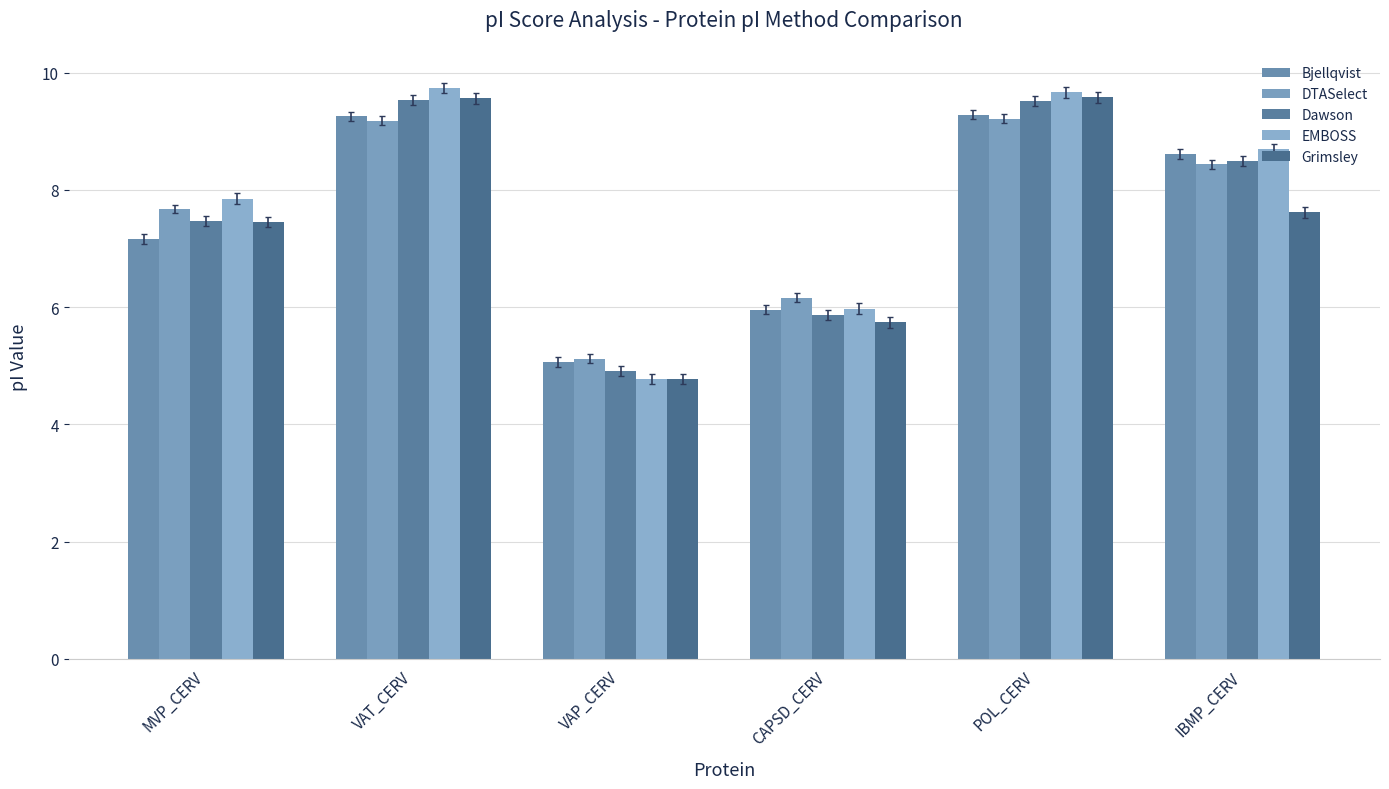

Reading right to left, extract all data points from this chart.

Bjellqvist: 8.6	9.3	6.0	5.1	9.3	7.2
DTASelect: 8.4	9.2	6.2	5.1	9.2	7.7
Dawson: 8.5	9.5	5.9	4.9	9.5	7.5
EMBOSS: 8.7	9.7	6.0	4.8	9.7	7.8
Grimsley: 7.6	9.6	5.7	4.8	9.6	7.5